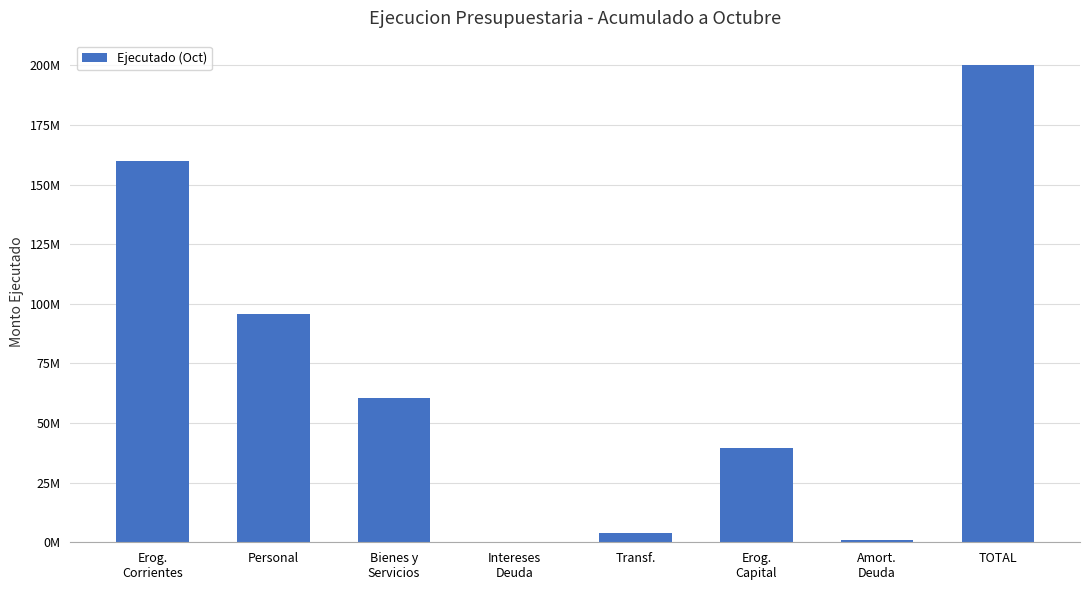

What is the average value?

70103749.6